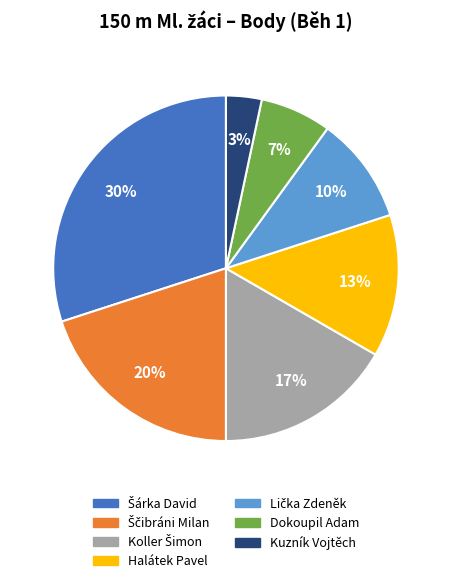

Combined, do Dokoupil Adam and Kuzník Vojtěch account for over 50%?

No